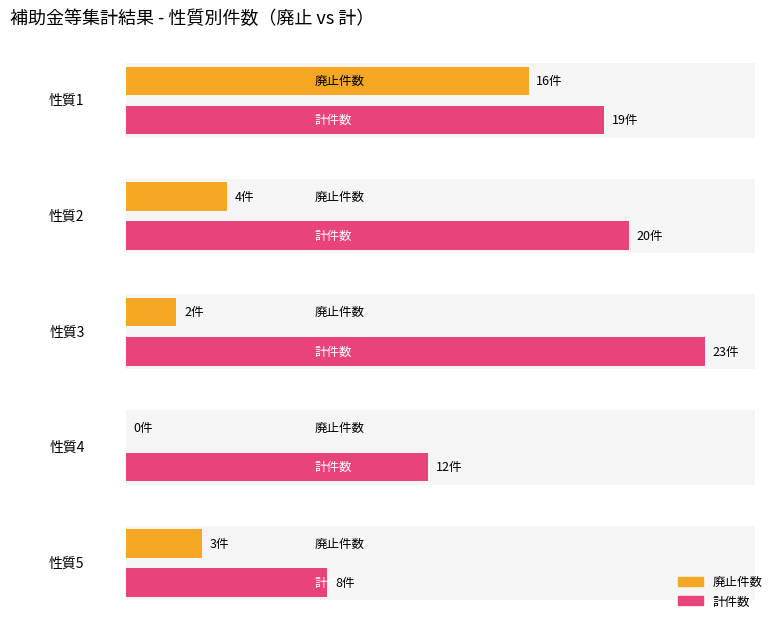

What is the difference between the 廃止 values at 4 and 1?

16